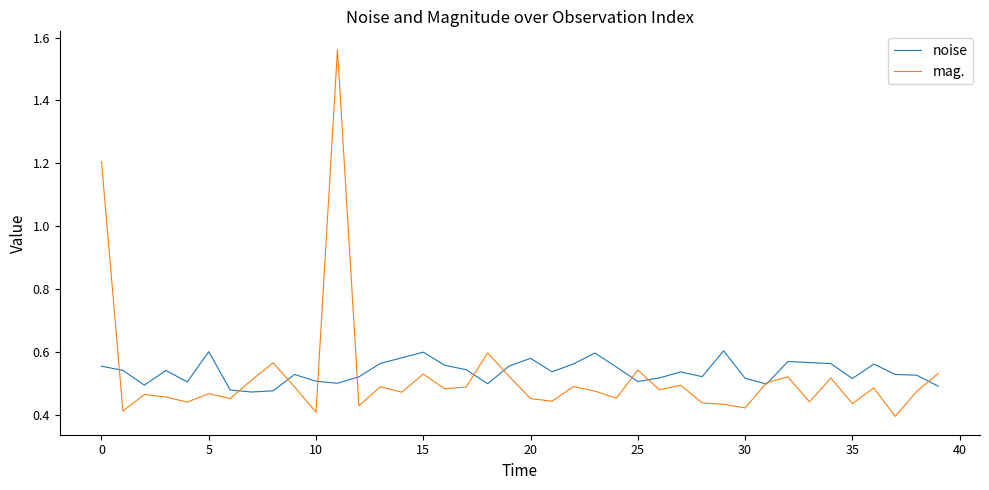

What is the difference between the second highest and minimum values in the noise series?

0.1